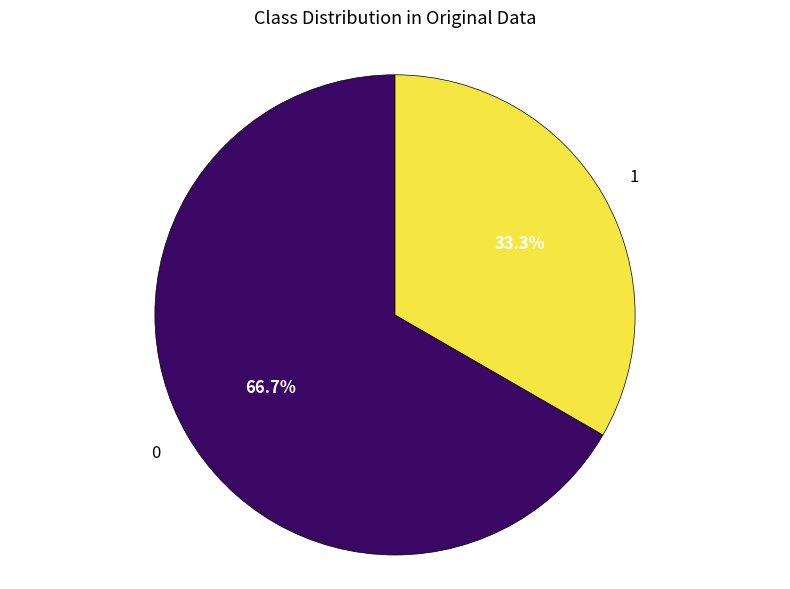

Is there any slice that represents more than half of the pie?

Yes